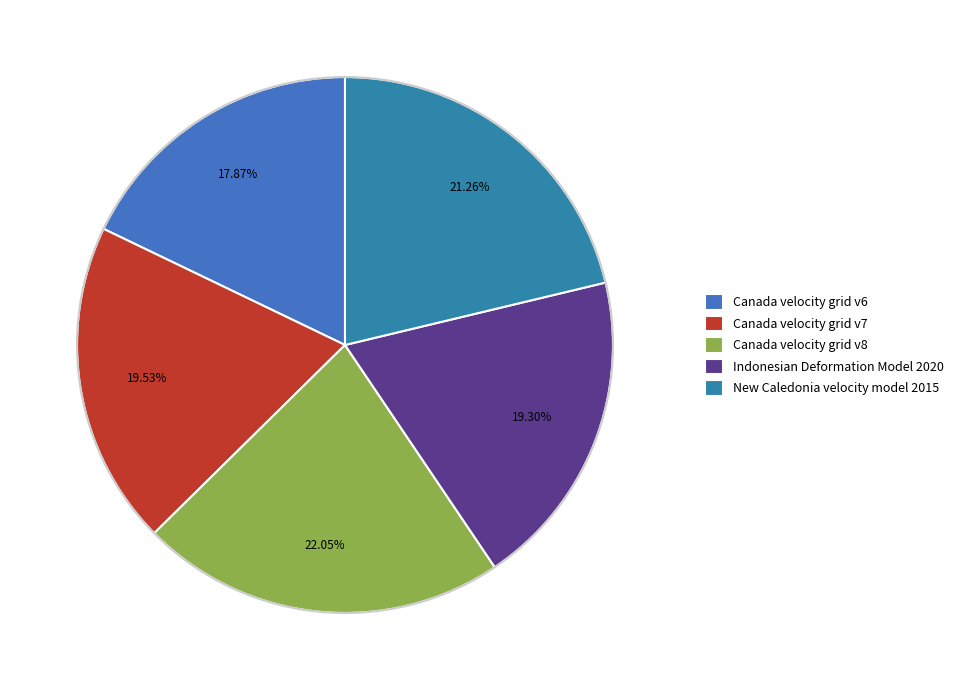

Which has a higher value, Canada velocity grid v7 or Canada velocity grid v6?

Canada velocity grid v7